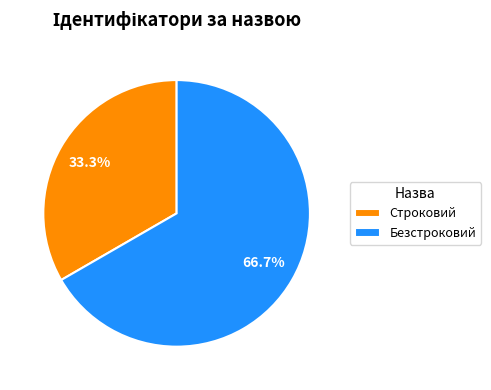

To the nearest percent, what is the average slice percentage?

50%